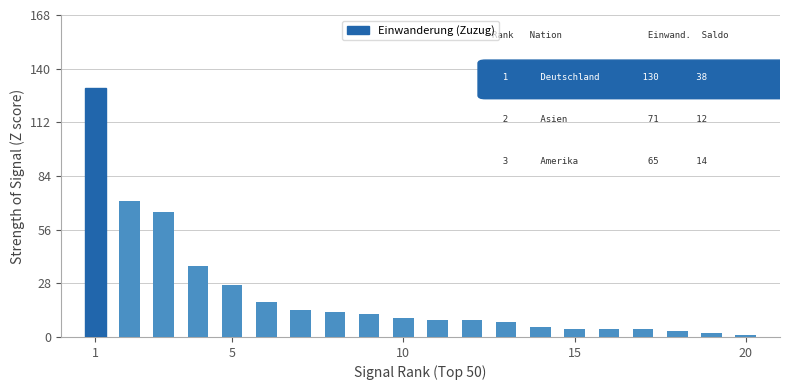

Count the number of data series in this chart.

1